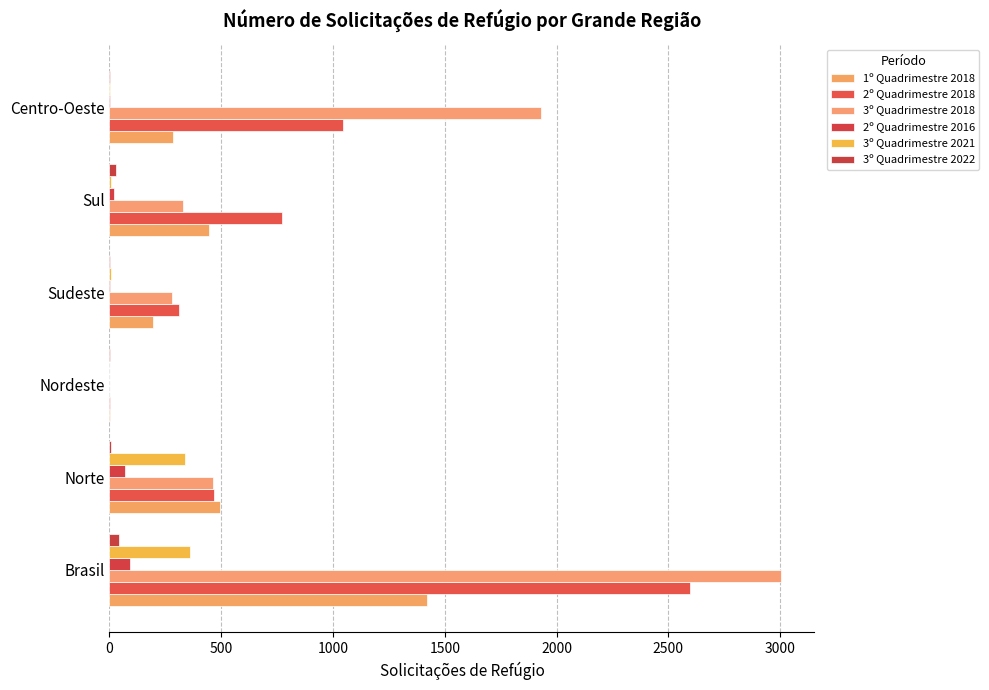

Rank the series by their maximum value, from highest to lowest.

3º Quadrimestre 2018, 2º Quadrimestre 2018, 1º Quadrimestre 2018, 3º Quadrimestre 2021, 2º Quadrimestre 2016, 3º Quadrimestre 2022